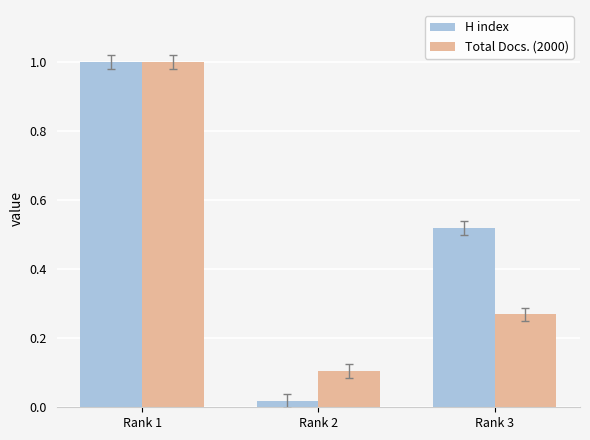

Between Rank 1 and Rank 2, which series saw the biggest shift?

H index